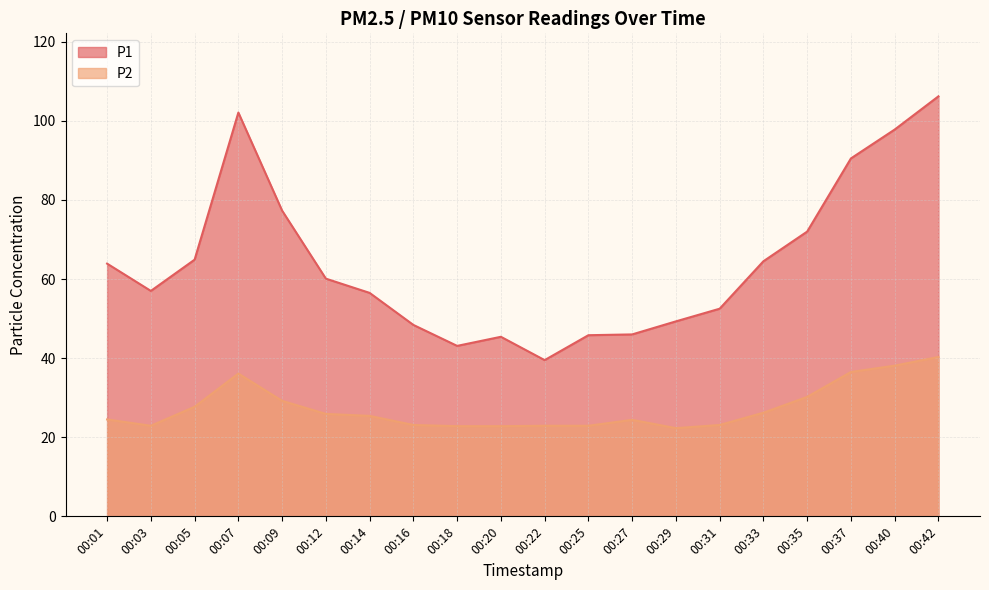

Does the chart have visible grid lines?

Yes